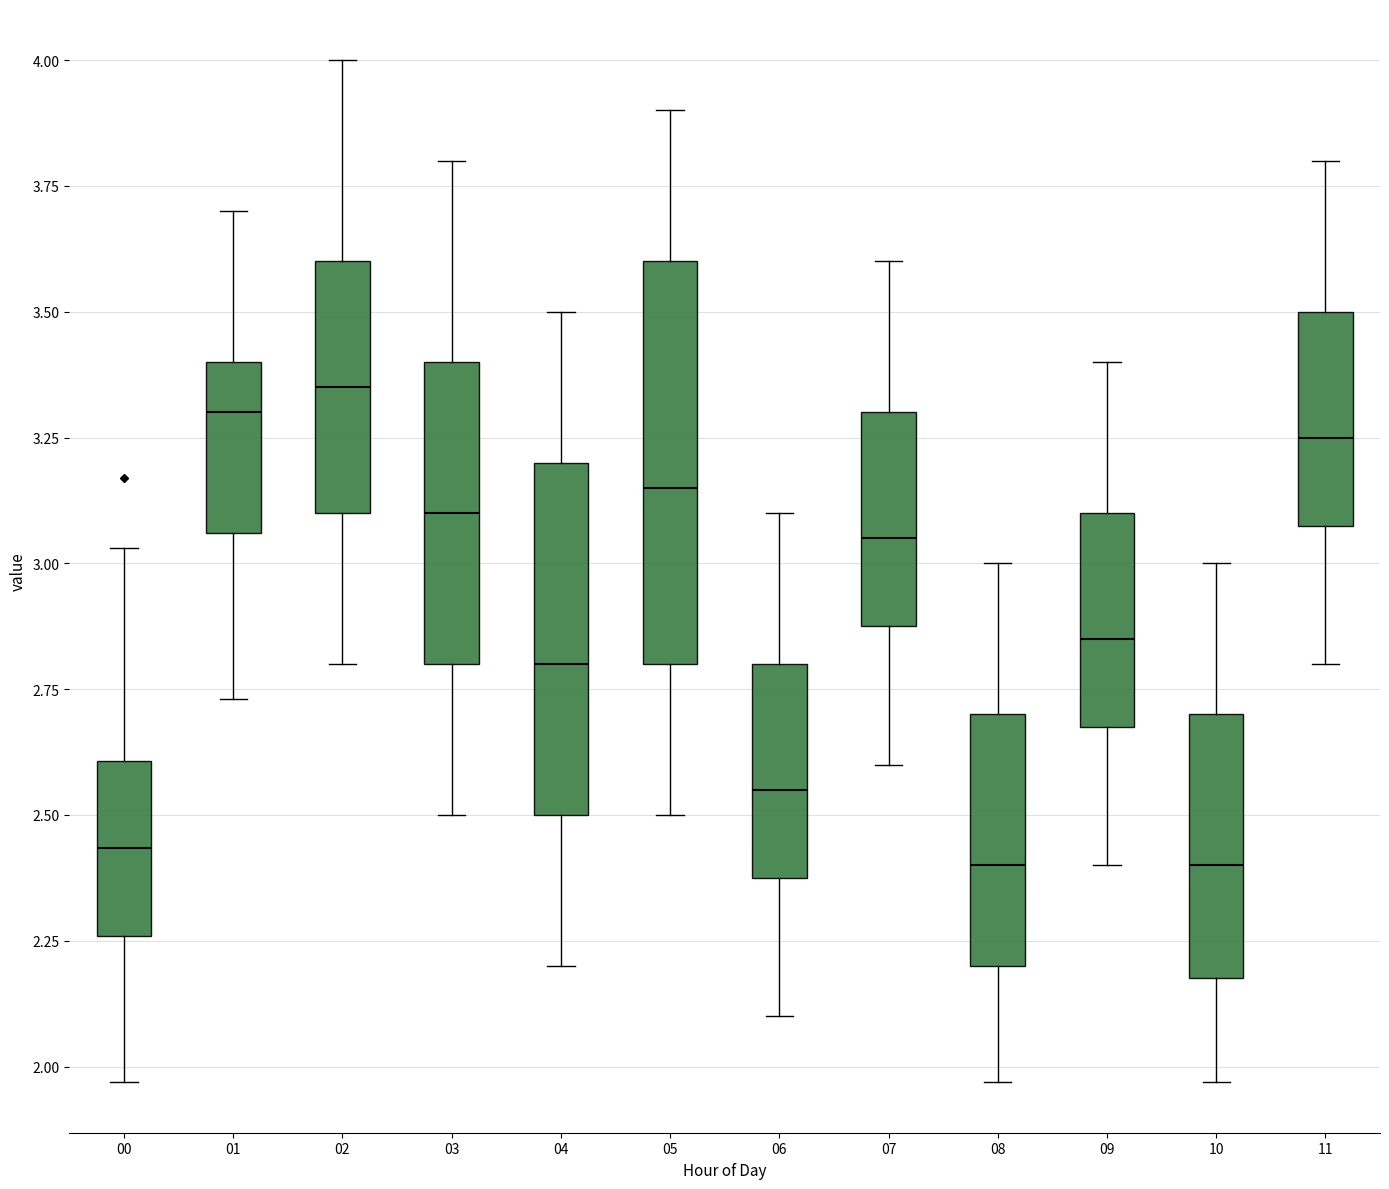

Reading left to right, transcribe this box plot: for each box, give where its median line is, the range the box spans, and where its two whiskers end, as read against the y-axis. The values are not printed on the chart, so give them approximately, as read against the axis.

00: median 2.45, box 2.25 to 2.60, whiskers 1.95 to 3.05
01: median 3.30, box 3.05 to 3.40, whiskers 2.75 to 3.70
02: median 3.35, box 3.10 to 3.60, whiskers 2.80 to 4.00
03: median 3.10, box 2.80 to 3.40, whiskers 2.50 to 3.80
04: median 2.80, box 2.50 to 3.20, whiskers 2.20 to 3.50
05: median 3.15, box 2.80 to 3.60, whiskers 2.50 to 3.90
06: median 2.55, box 2.40 to 2.80, whiskers 2.10 to 3.10
07: median 3.05, box 2.90 to 3.30, whiskers 2.60 to 3.60
08: median 2.40, box 2.20 to 2.70, whiskers 1.95 to 3.00
09: median 2.85, box 2.70 to 3.10, whiskers 2.40 to 3.40
10: median 2.40, box 2.20 to 2.70, whiskers 1.95 to 3.00
11: median 3.25, box 3.10 to 3.50, whiskers 2.80 to 3.80